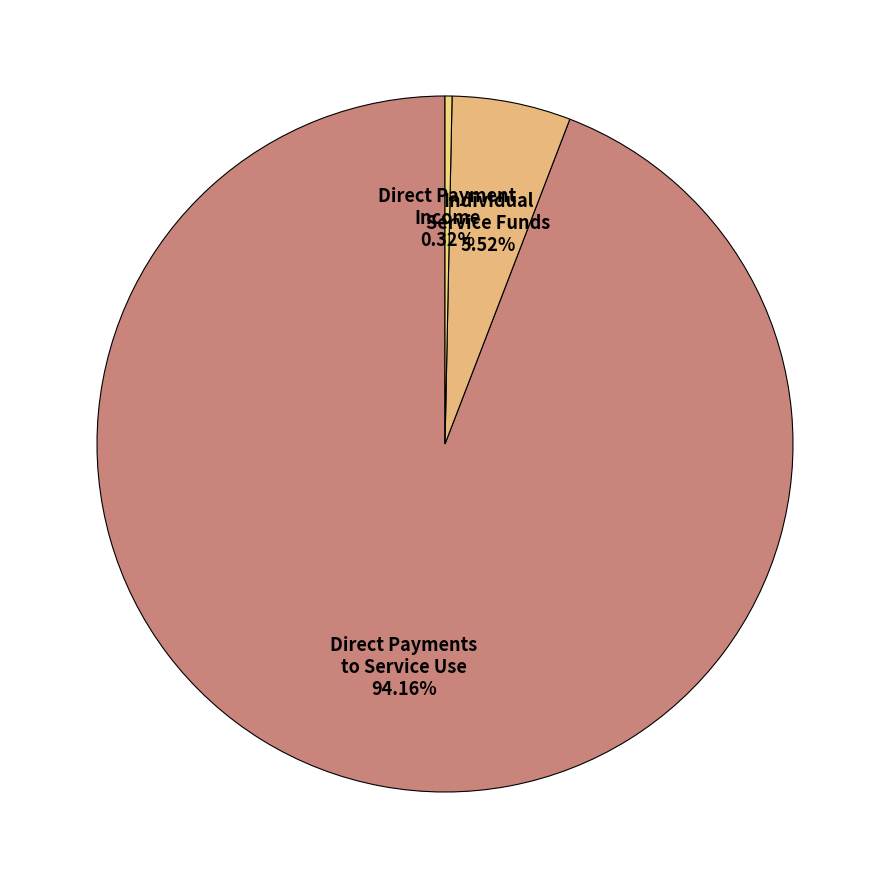

Combined, do Direct Payment Income and Direct Payments to Service Use account for over 50%?

Yes